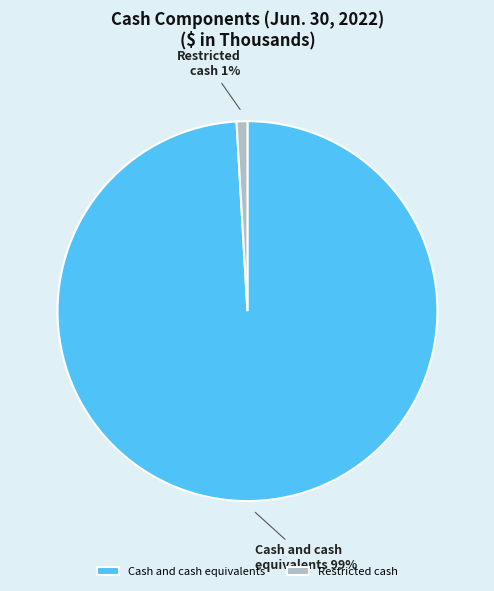

What is the largest slice in the pie chart?

Cash and cash equivalents